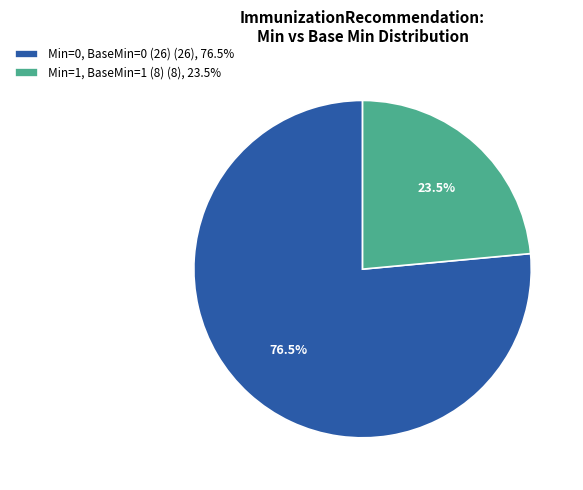

Which category accounts for the majority?

Min=0, BaseMin=0 (26) (26), 76.5%